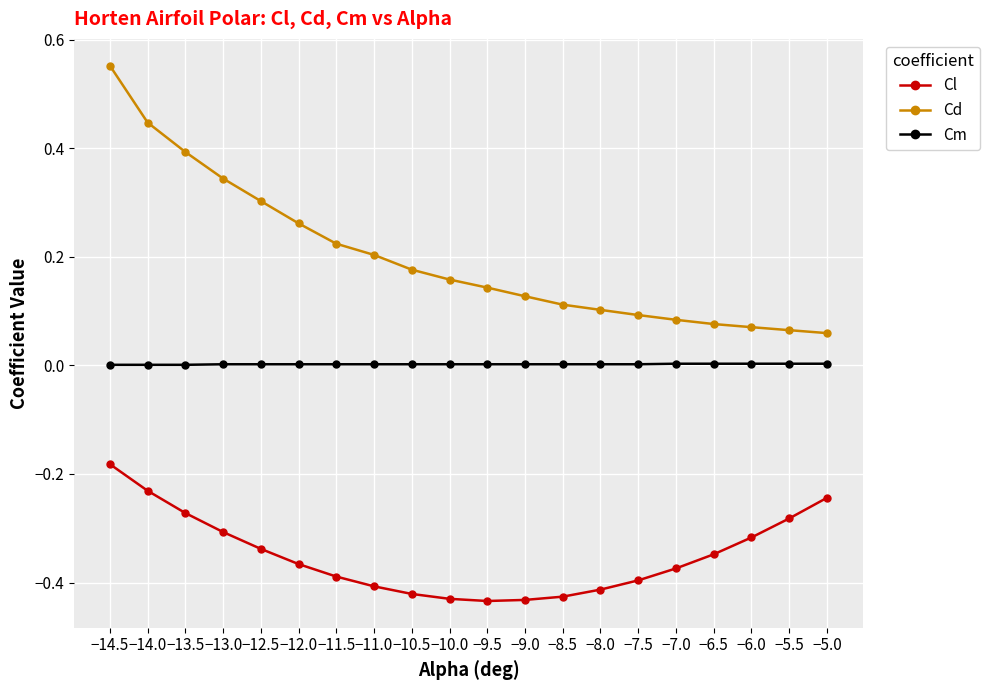

The Cd series shows 0.2 at −10.5. True or false?

True